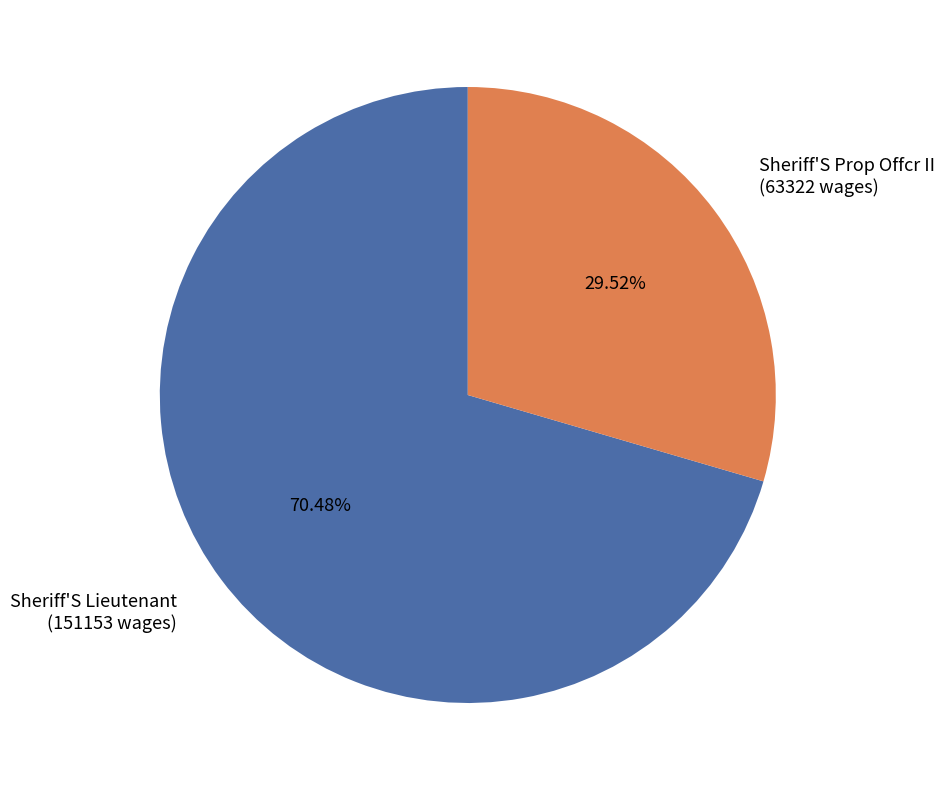

Which category has the smallest portion of the pie?

Sheriff'S Prop Offcr II